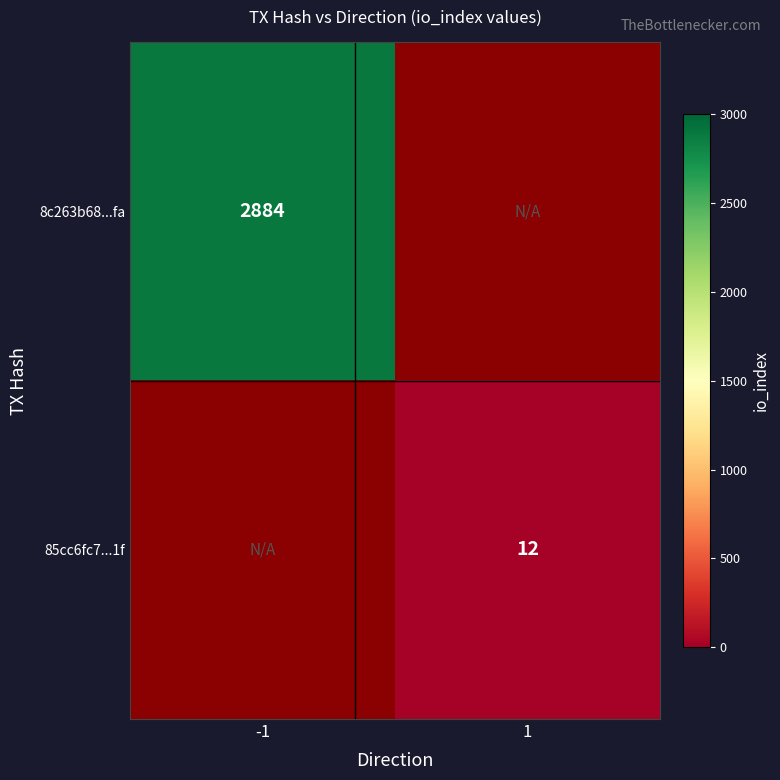

True or false: 8c263b68...fa has a value of 2884 at -1.

True